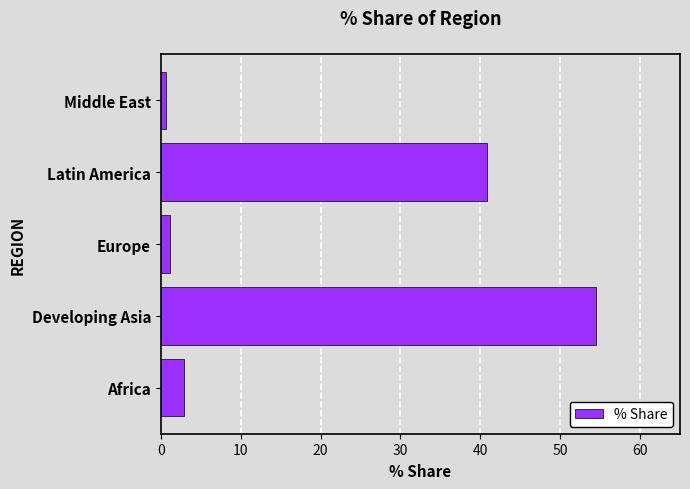

True or false: the data shows 54.5 at Developing Asia.

True